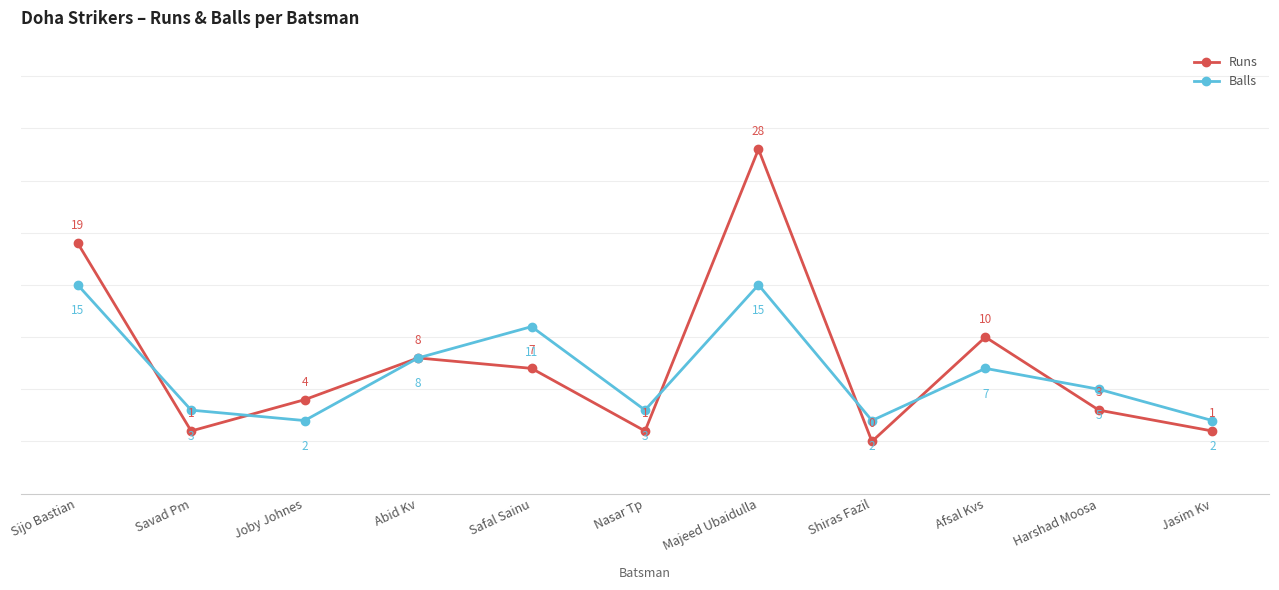

At which label does Runs first exceed 4?

Sijo Bastian